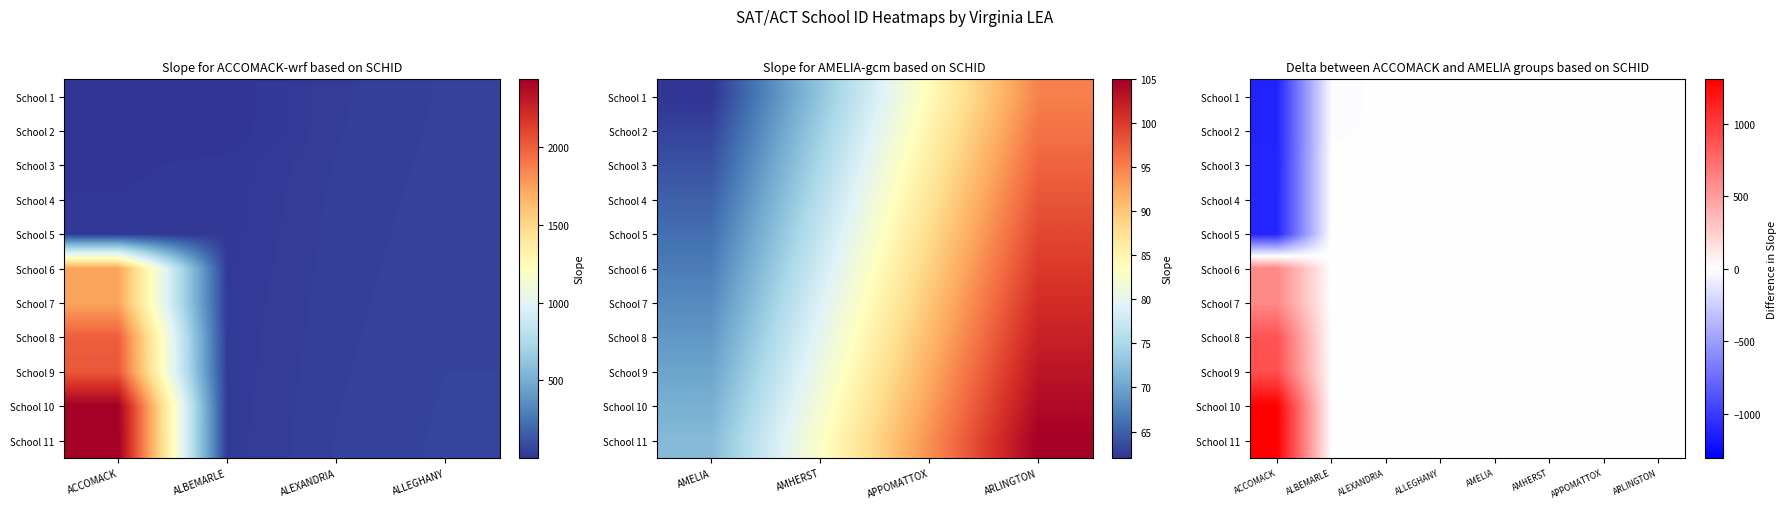

Count the number of categories in the chart.

8